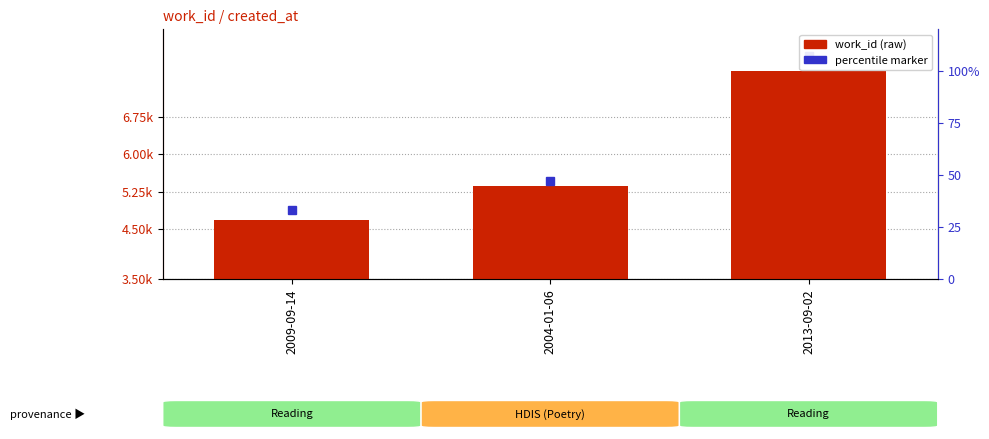

Does the chart contain any negative values?

No